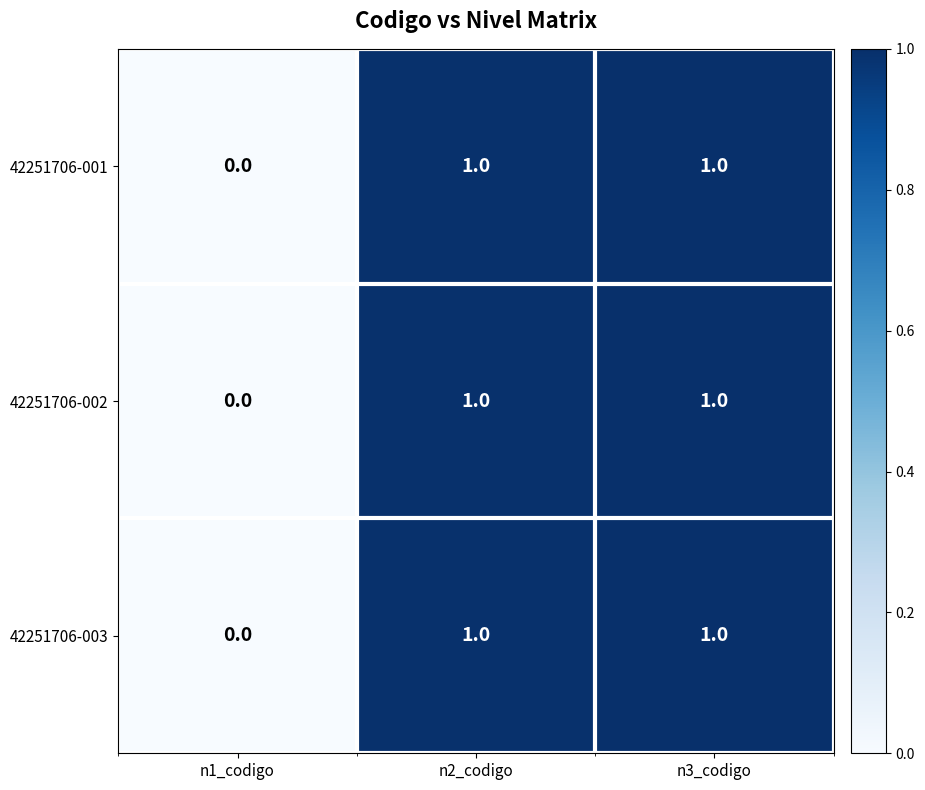

True or false: 42251706-003 has a value of -1 at n1_codigo.

False